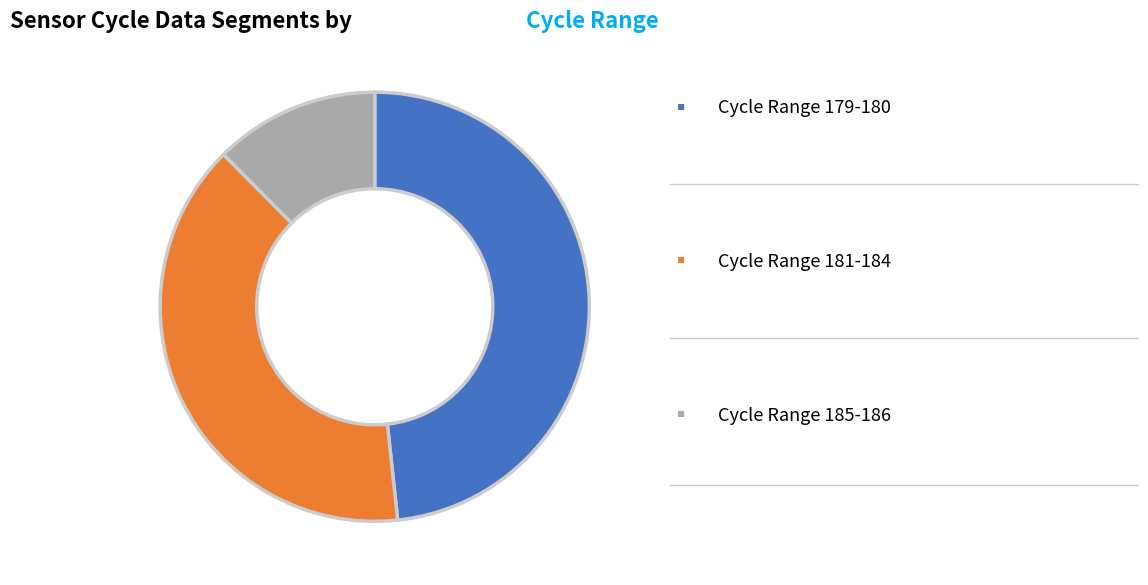

Is there any slice that represents more than half of the pie?

No